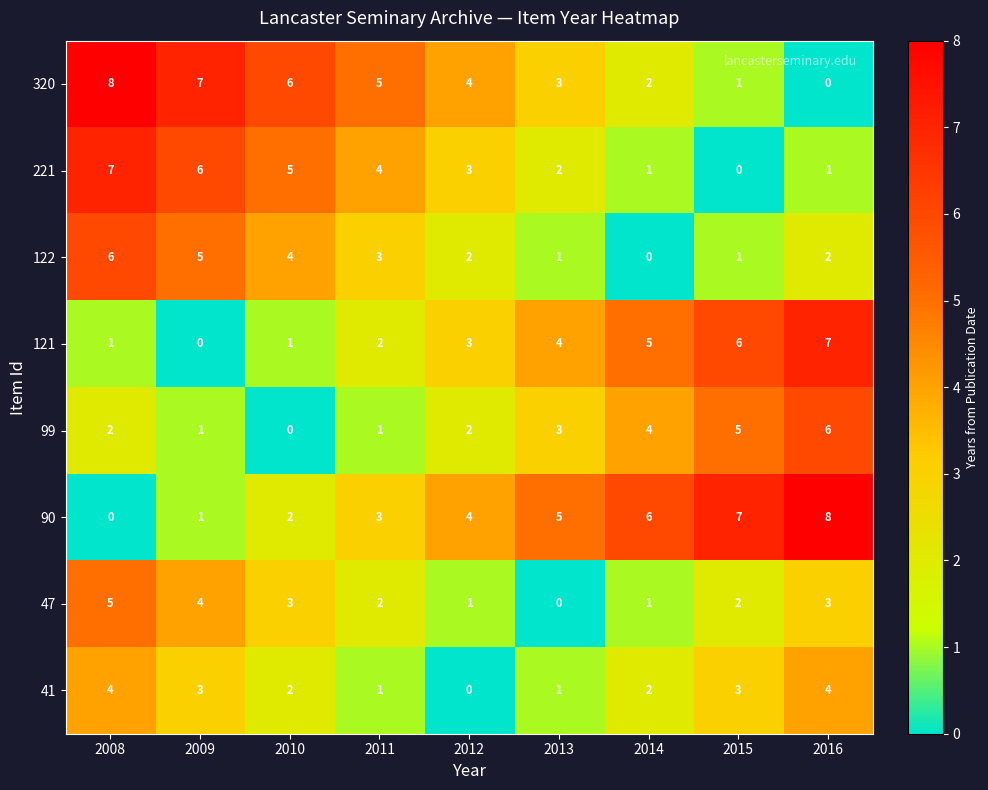

At how many categories does at least one series exceed 2?

9